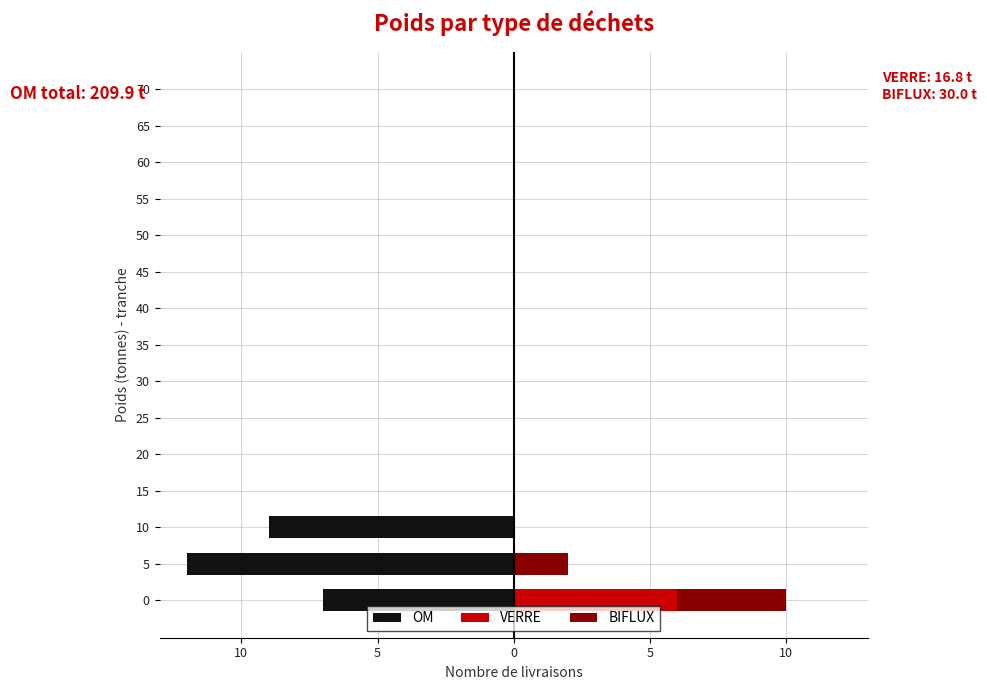

The value of BIFLUX at 10 is 2. True or false?

False